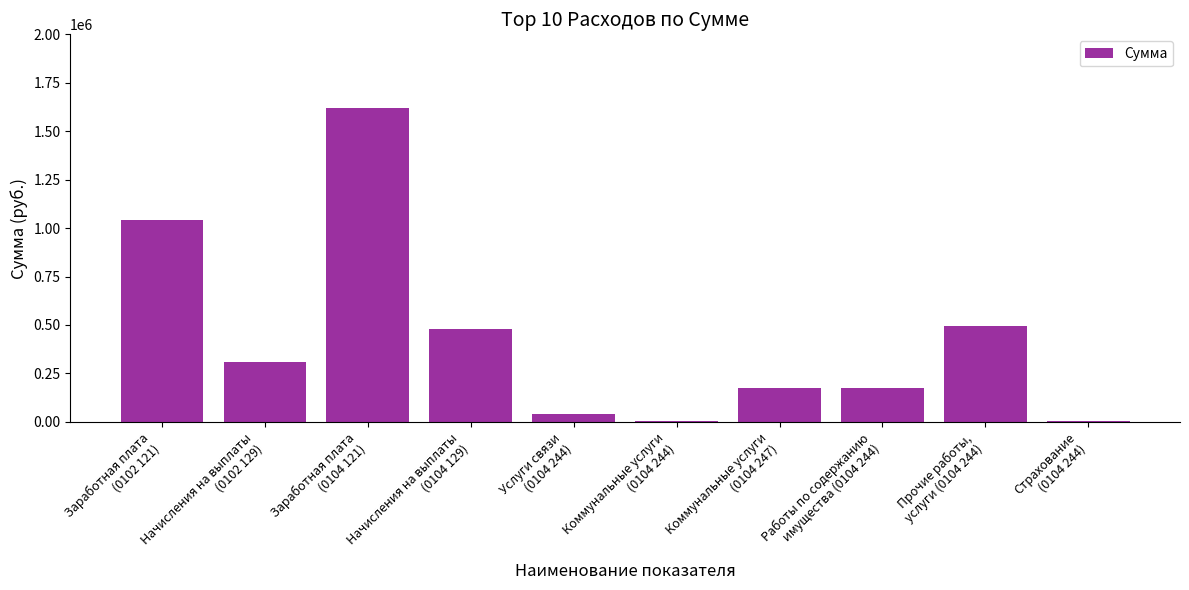

What is the sum of all values?

4346063.7